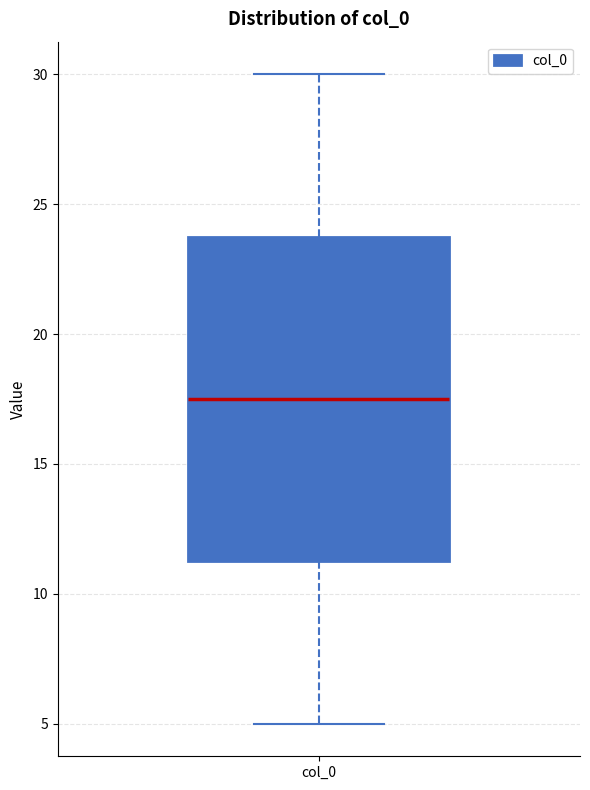

Read this box plot against the y-axis: the position of the median line, the range covered by the box, and the ends of both whiskers. The values are not printed on the chart, so give them approximately, as read against the axis.

median 17.5, box 11.5 to 24.0, whiskers 5.0 to 30.0